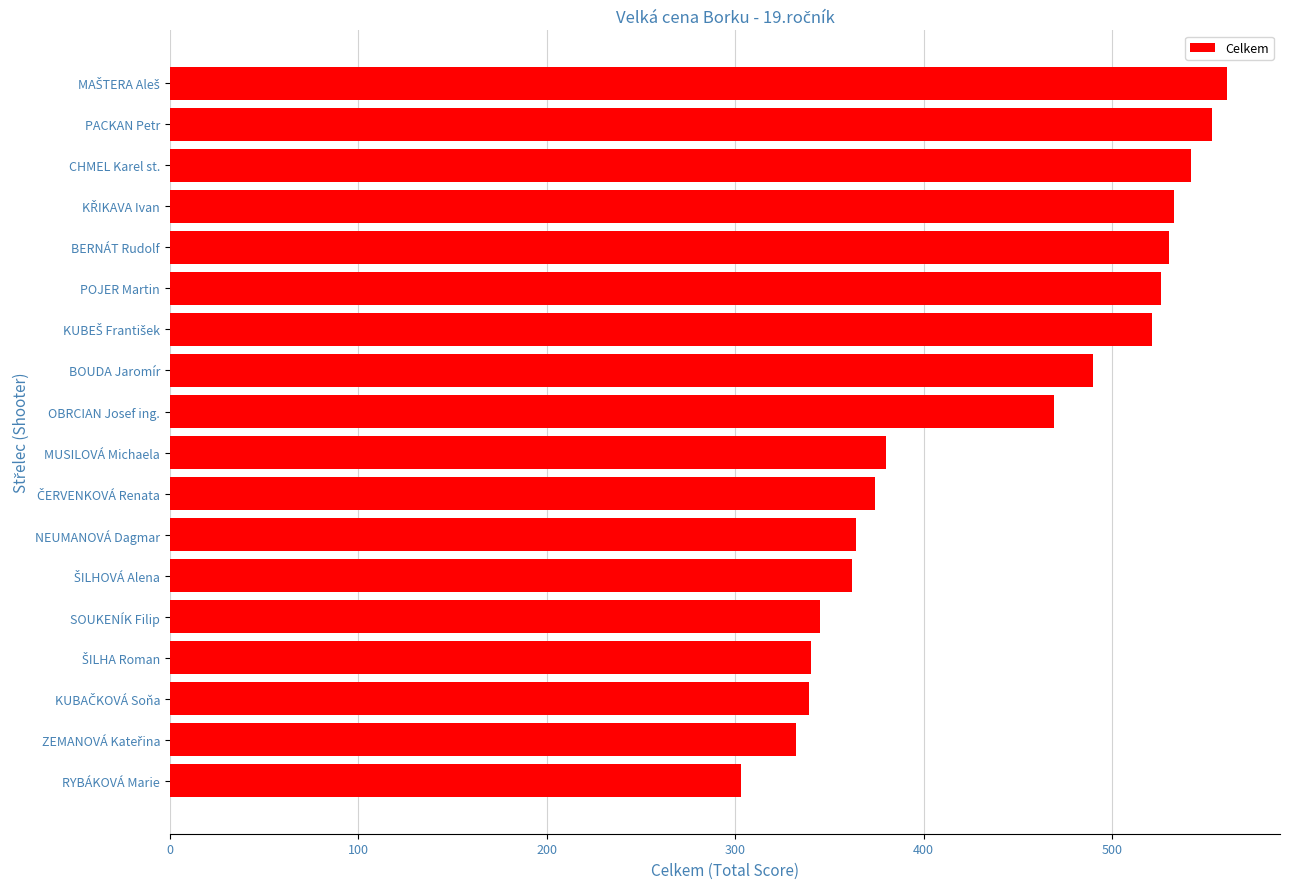

What is the value of the 11th bar from the top?

374